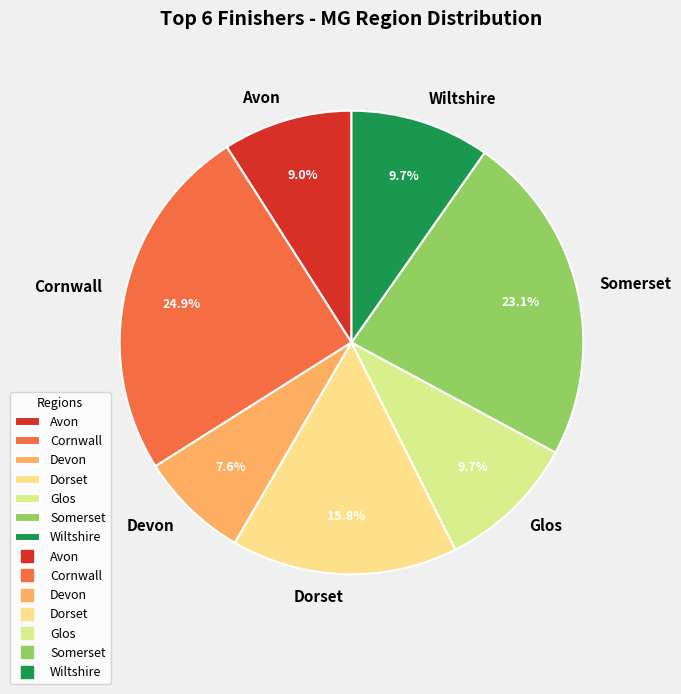

How much of the chart is everything except Avon?

91.0%